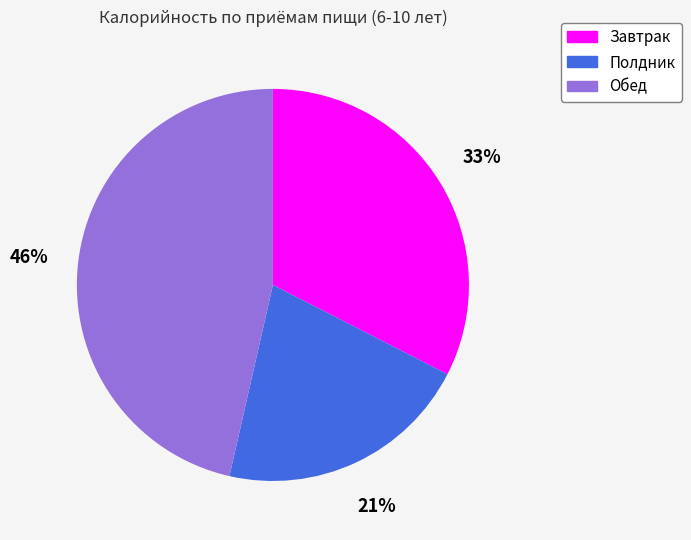

Is there any slice that represents more than half of the pie?

No